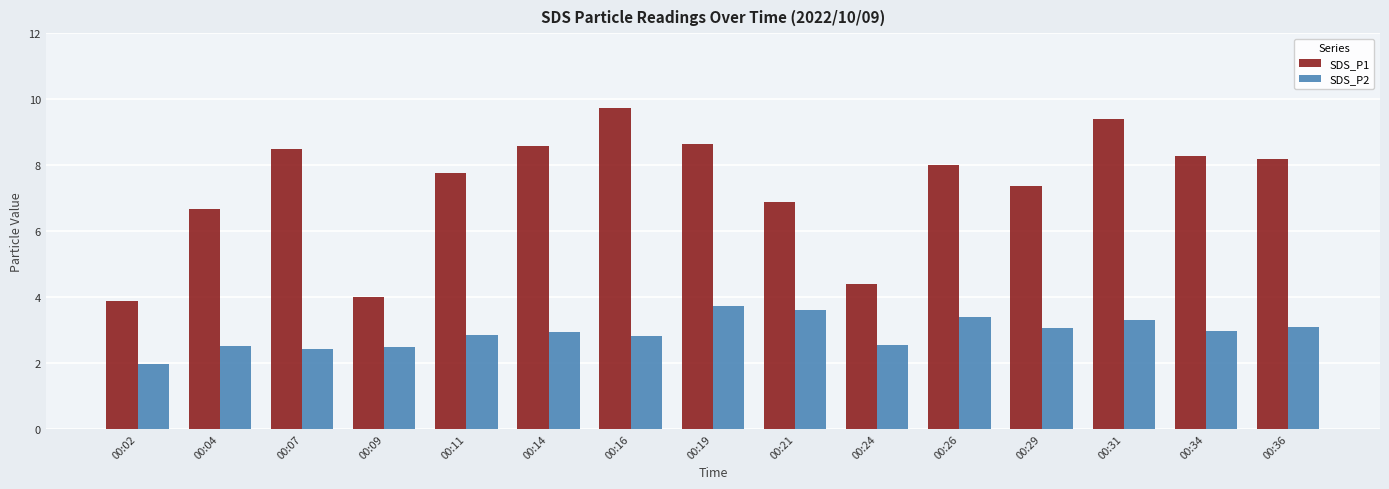

What is the smallest value displayed?

2.0